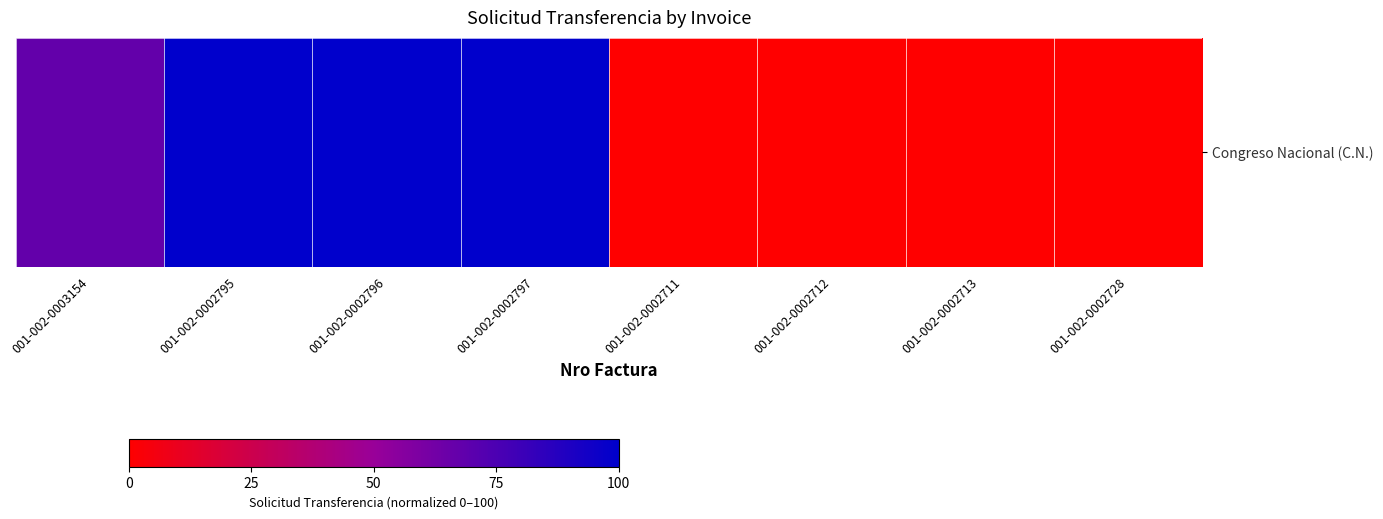

List the labels in order of value, largest first.

001-002-0002795, 001-002-0002796, 001-002-0002797, 001-002-0003154, 001-002-0002711, 001-002-0002712, 001-002-0002713, 001-002-0002728